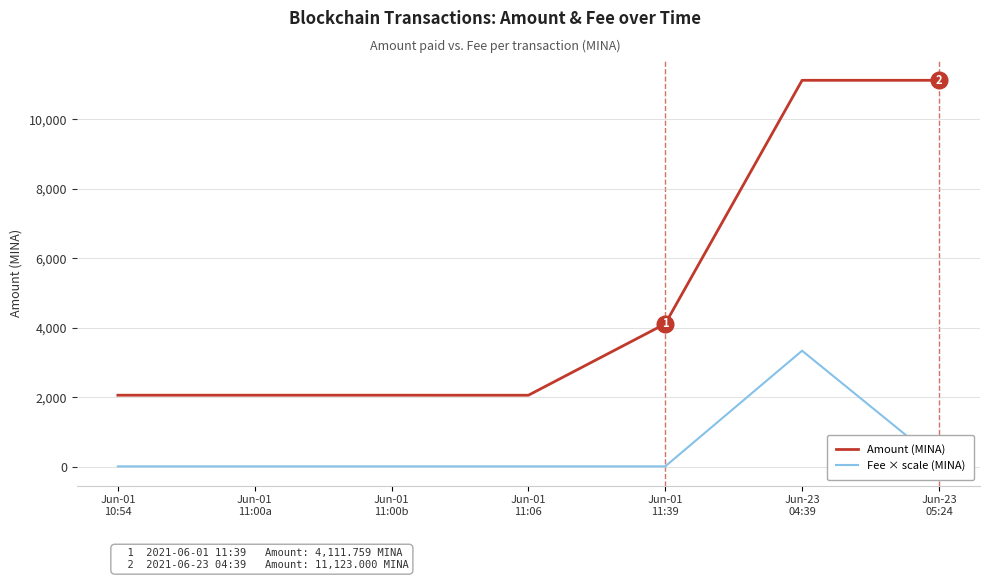

The value of Amount (MINA) at Jun-23
05:24 is 11123.0. True or false?

True